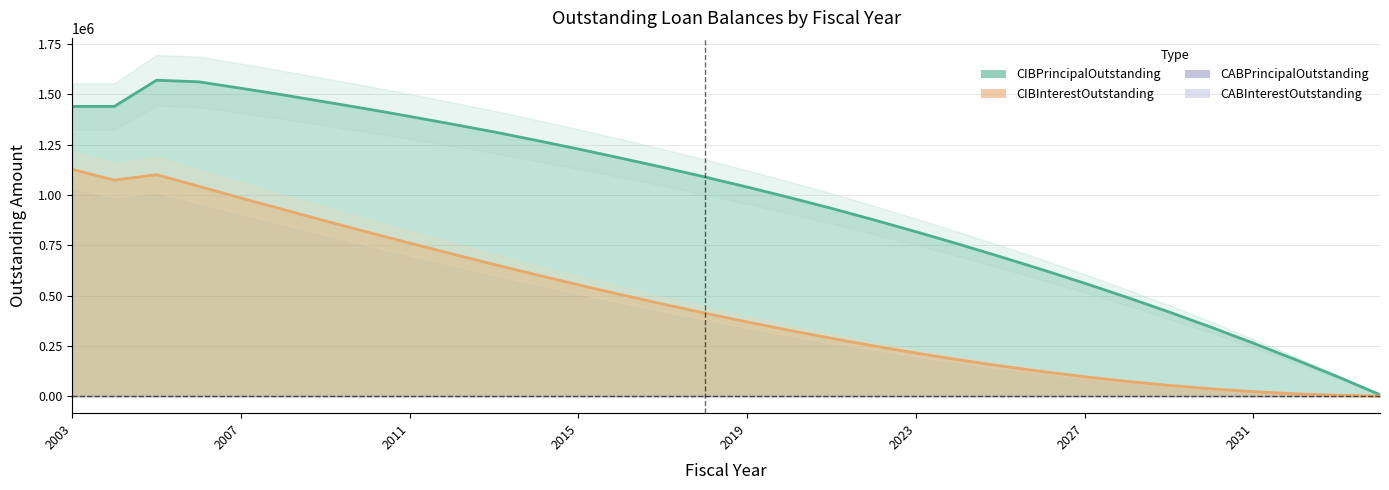

Rank the series at 2009 from highest to lowest value.

CIBPrincipalOutstanding, CIBInterestOutstanding